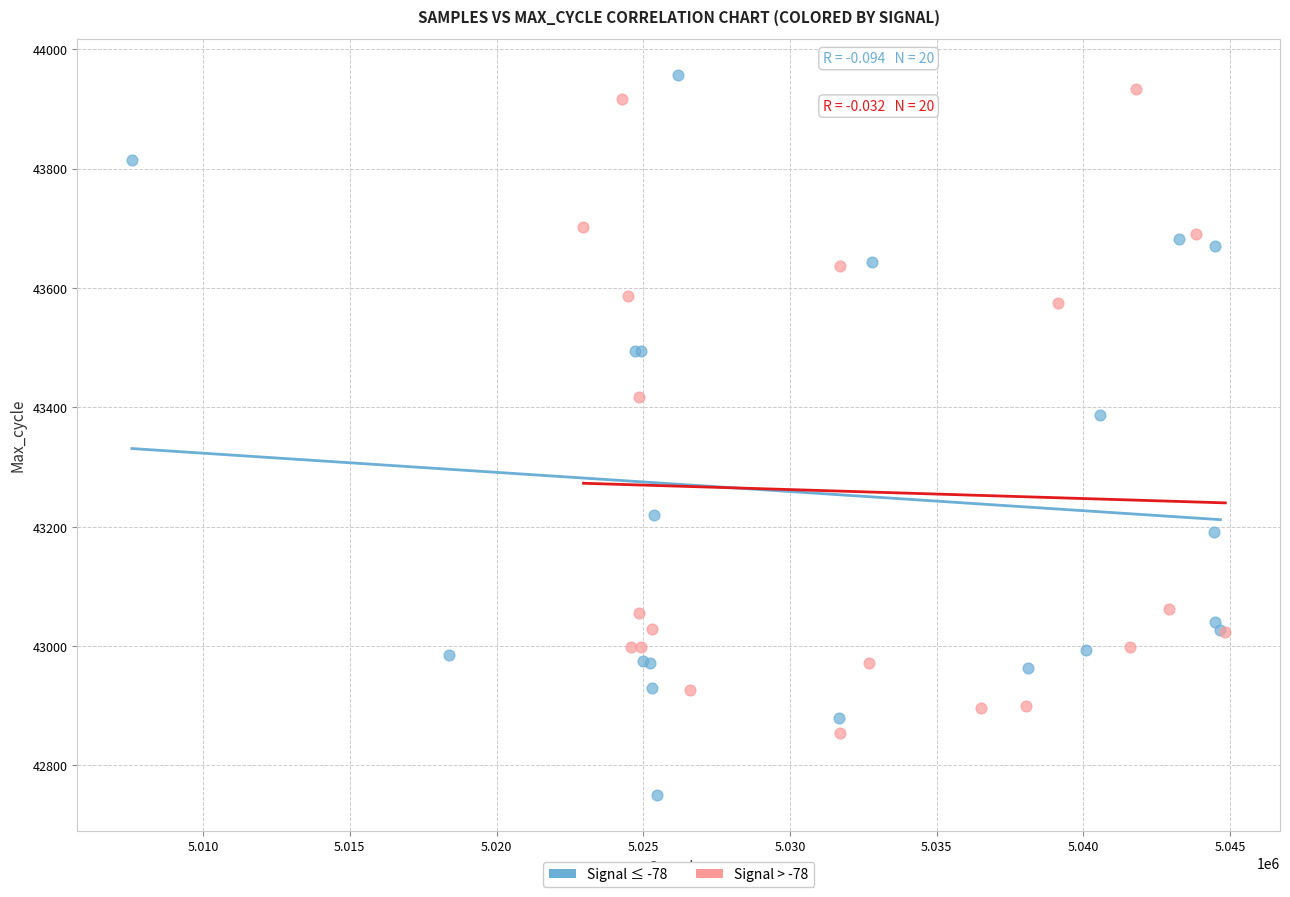

Which series contains the lowest Y value?

Signal ≤ -78